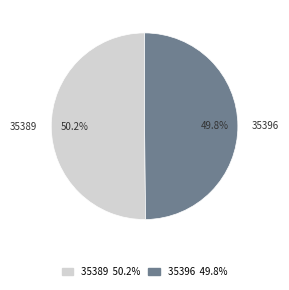

The 35396 slice represents 57% of the pie. True or false?

False